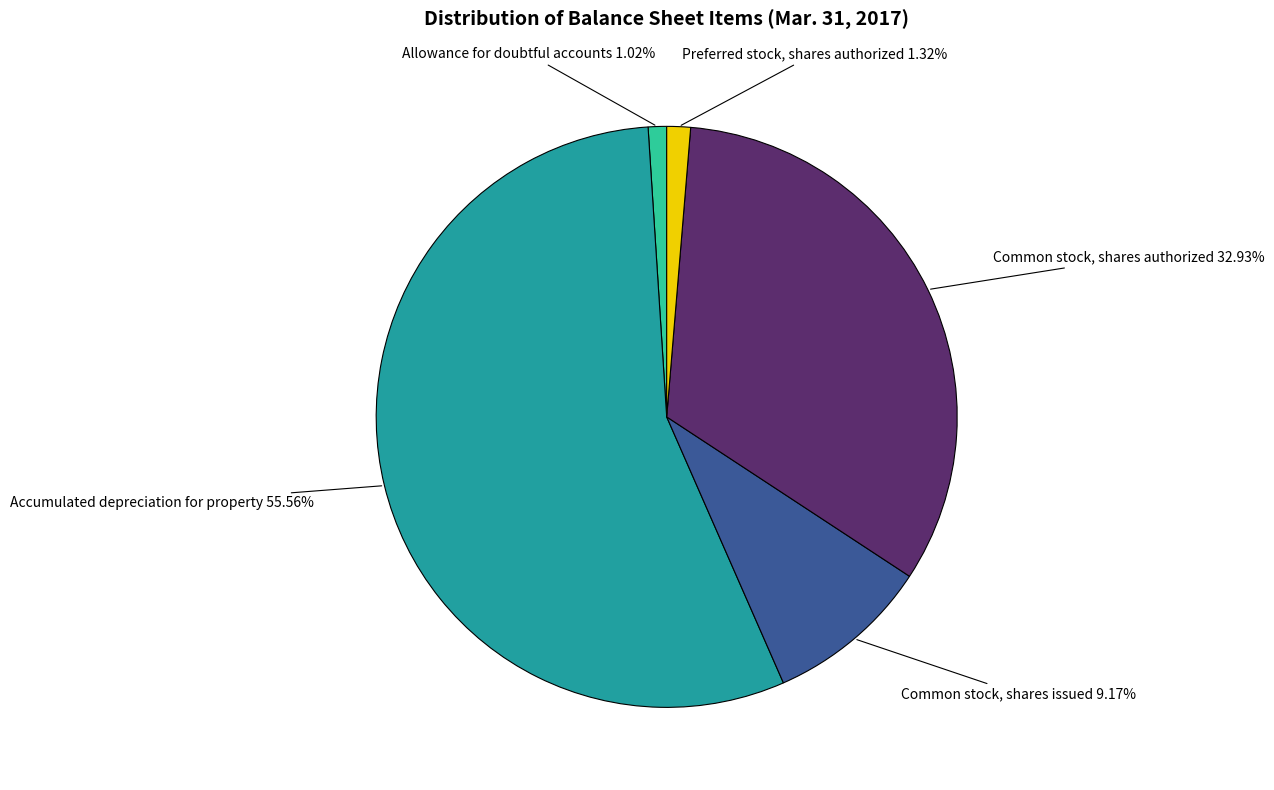

Is it true that Accumulated depreciation for property is 56% of the pie?

True